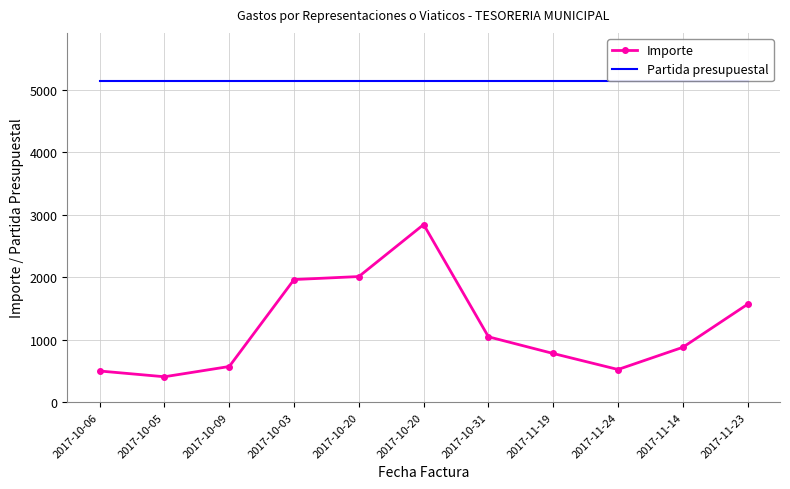

Is it true that Importe equals 801.8 at 2017-10-06?

False